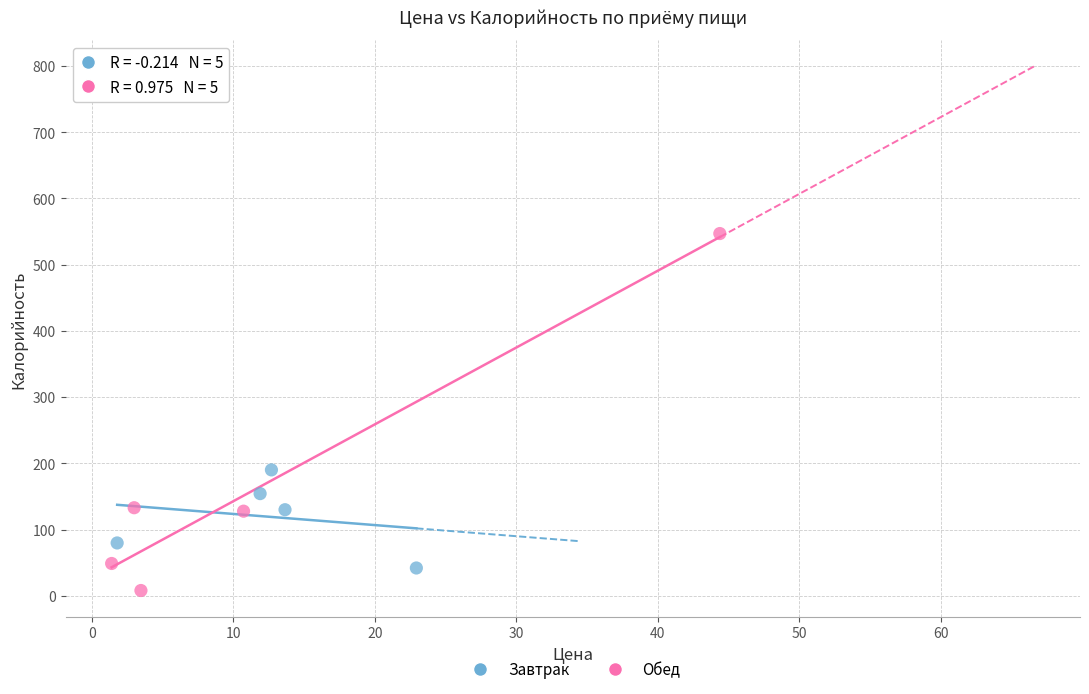

Which series reaches the minimum Y coordinate?

Обед